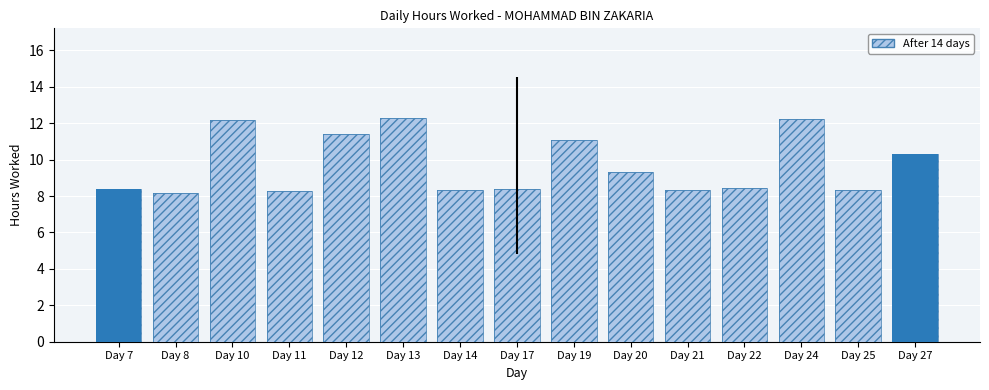

What is the lowest value of the Hours Worked series?

8.2